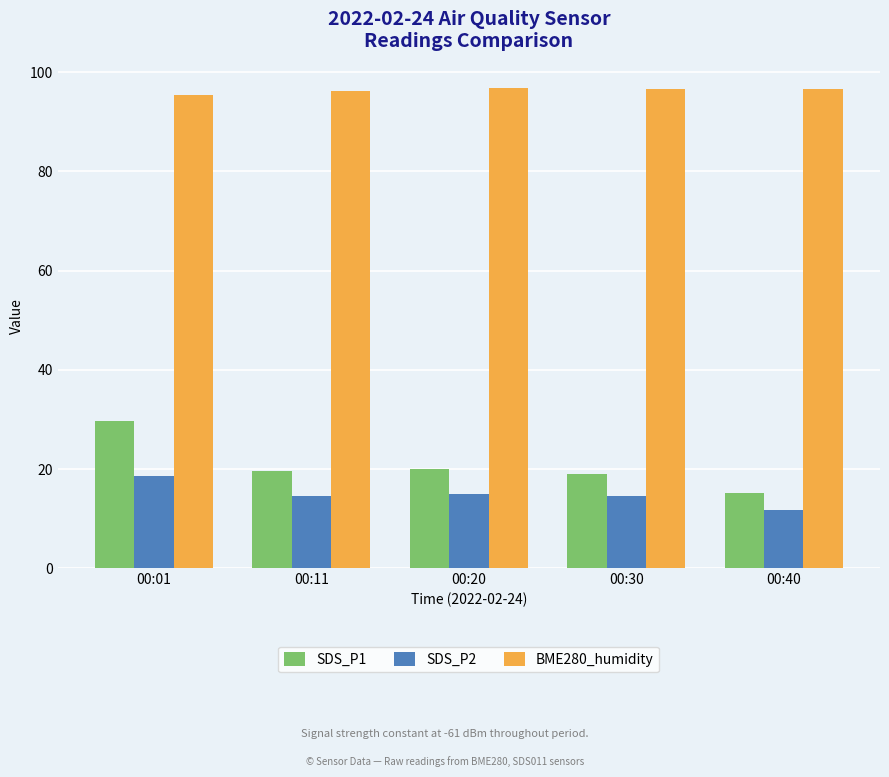

At 00:11, list the series in order from largest to smallest.

BME280_humidity, SDS_P1, SDS_P2